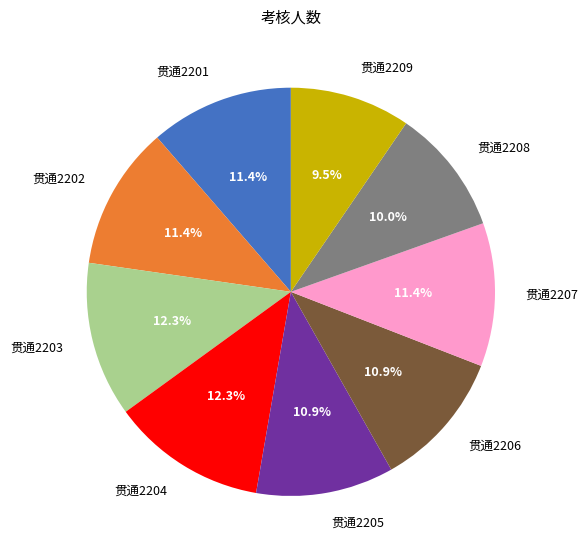

Combined, what portion of the pie is 贯通2204 and 贯通2209?

21.8%